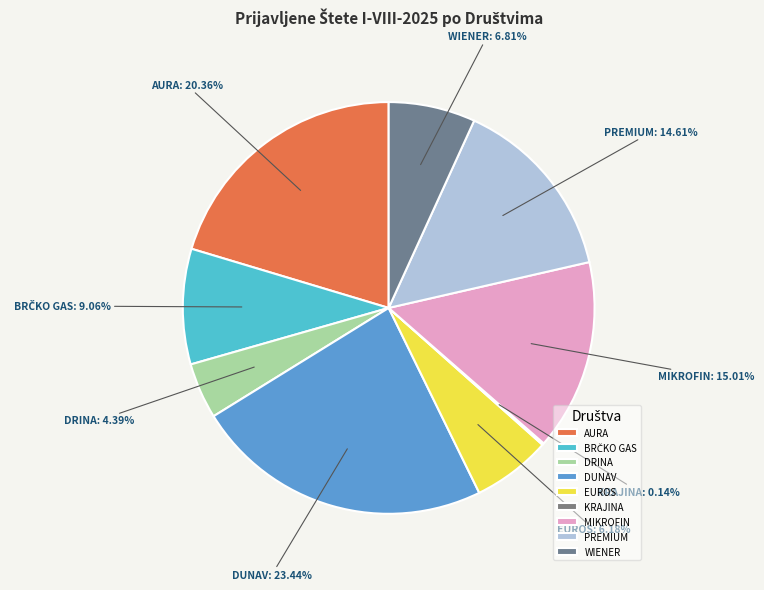

Does any single category account for the majority?

No